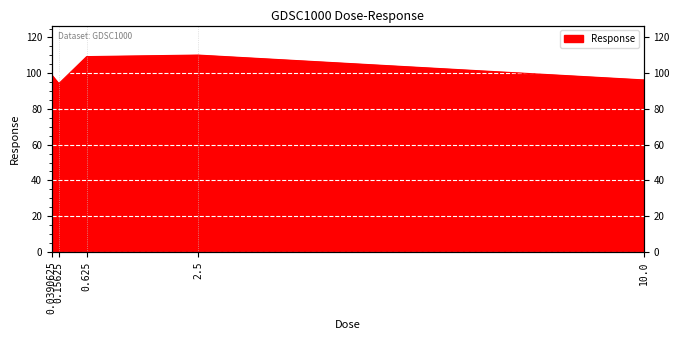

Reading left to right, transcribe all the data shown in this chart.

0.0390625=98.9	0.15625=94.1	0.625=109.3	2.5=110.1	10.0=96.2